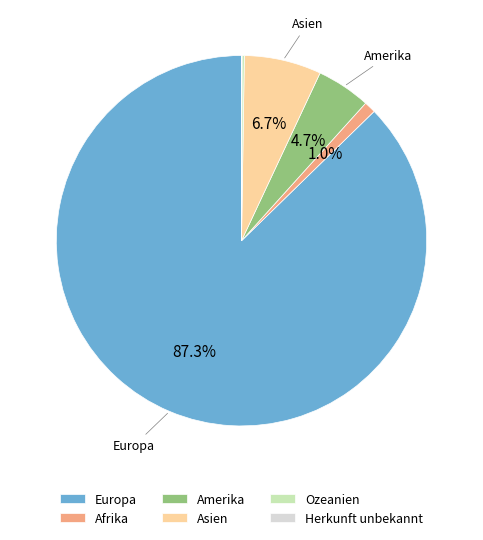

Does any single category account for the majority?

Yes